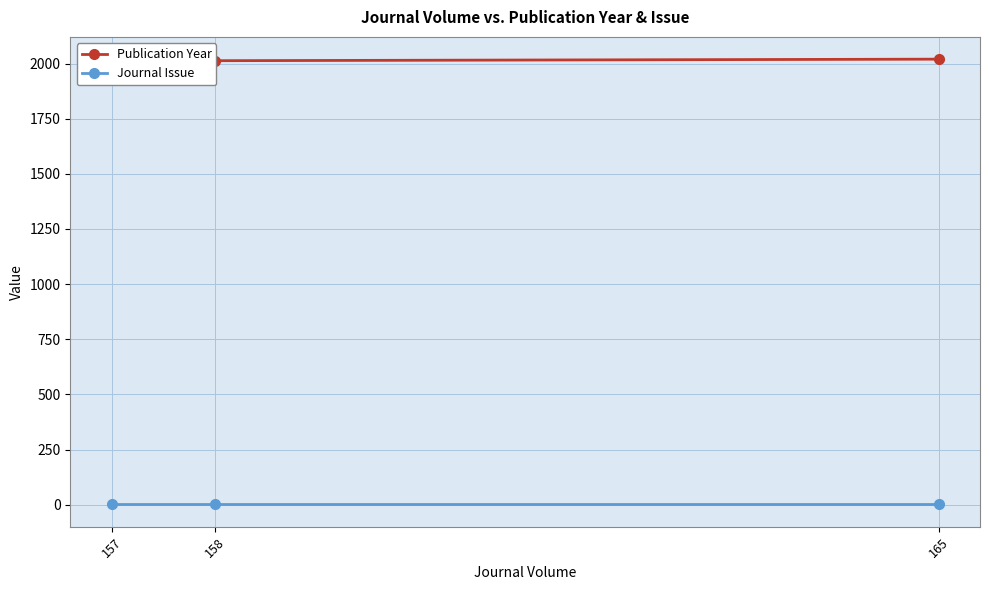

The value of Journal Issue at 158 is 1. True or false?

False